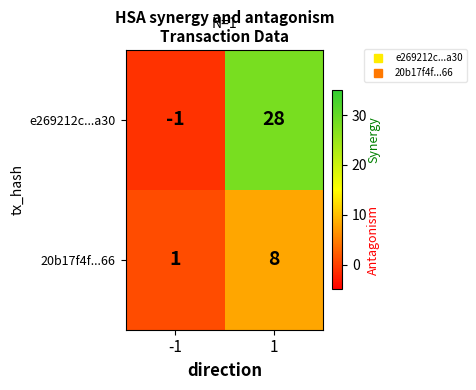

Which series has the largest total across all categories?

e269212c...a30